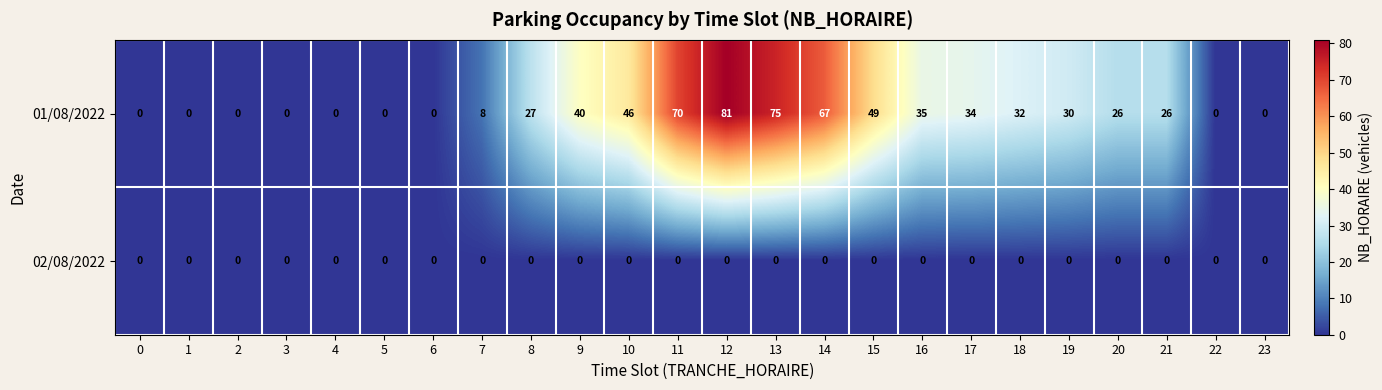

Between 5 and 15, which series saw the biggest shift?

01/08/2022